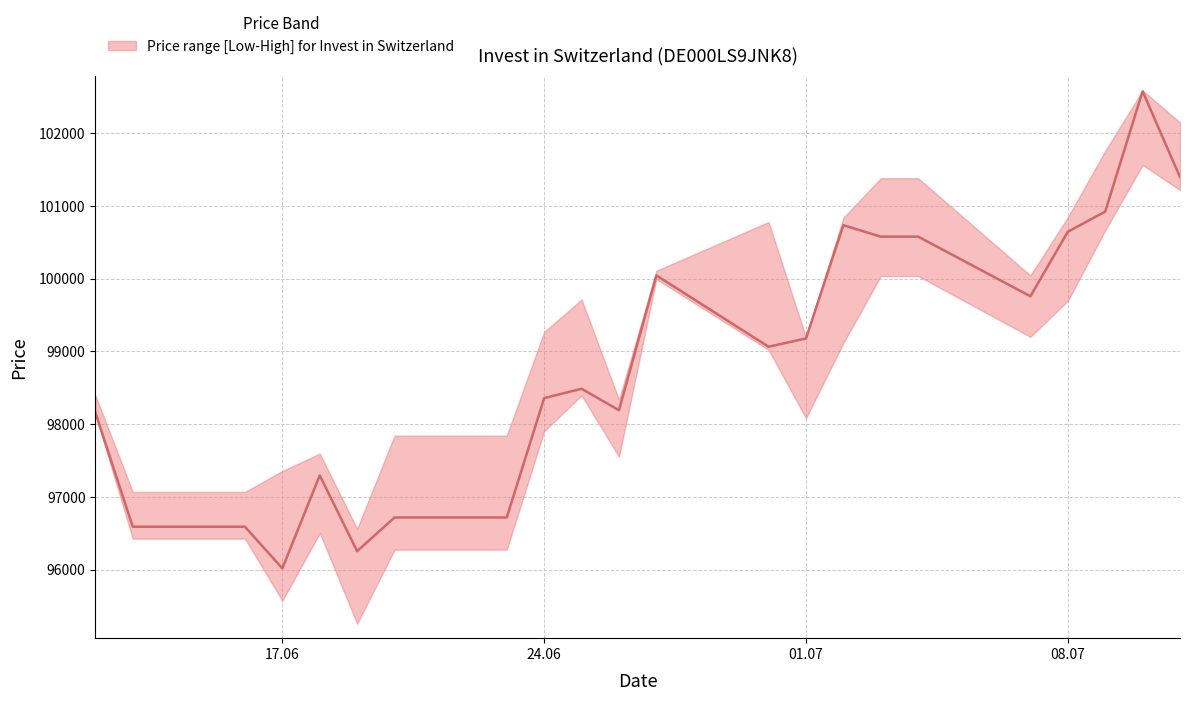

List the series in order of their peak value, highest first.

High, Close, Low